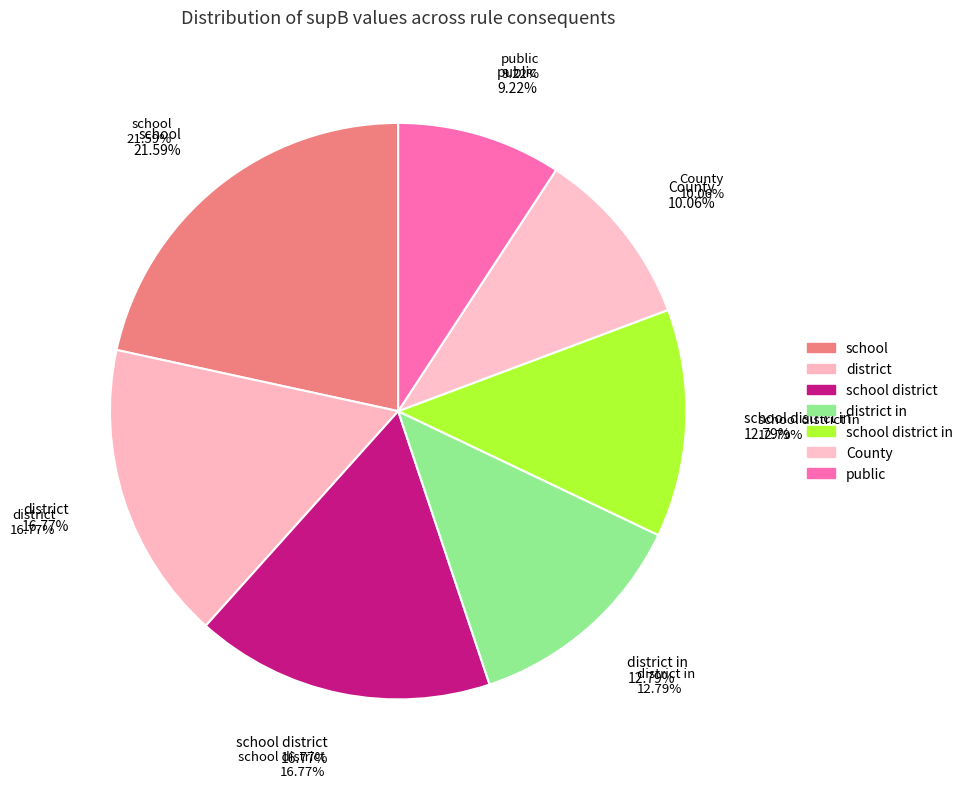

Rank the categories by value from lowest to highest.

public, County, district in, school district in, district, school district, school